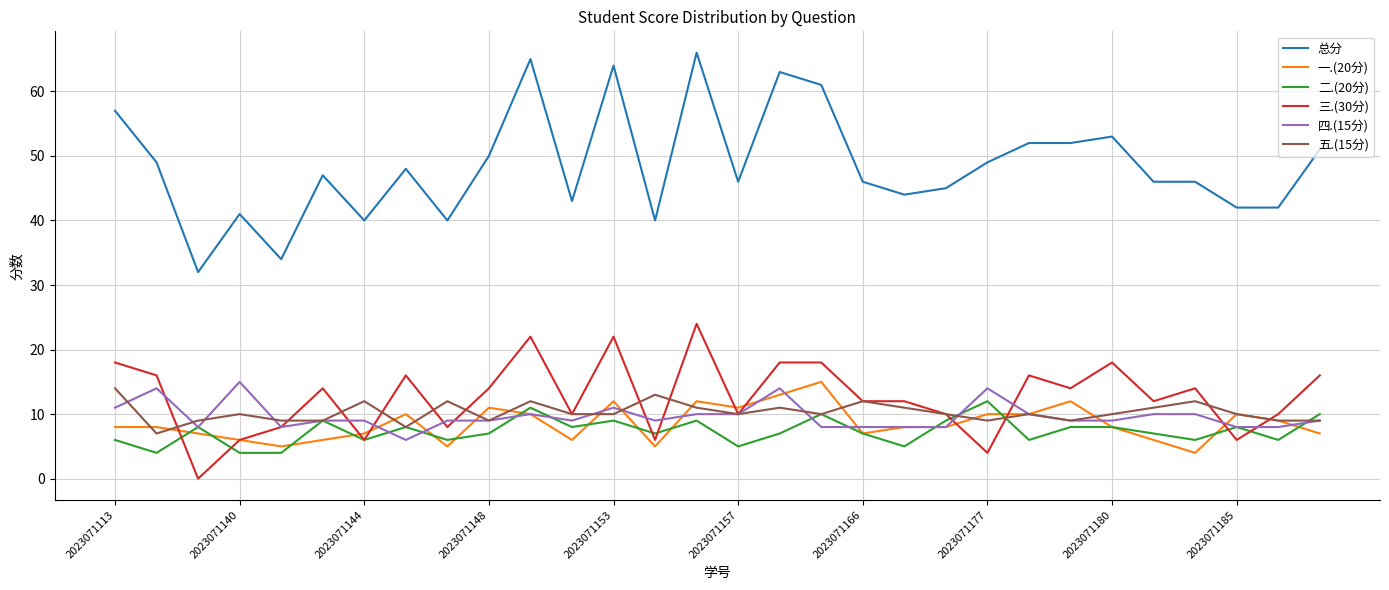

What are all the series names shown in the legend?

总分, 一.(20分), 二.(20分), 三.(30分), 四.(15分), 五.(15分)